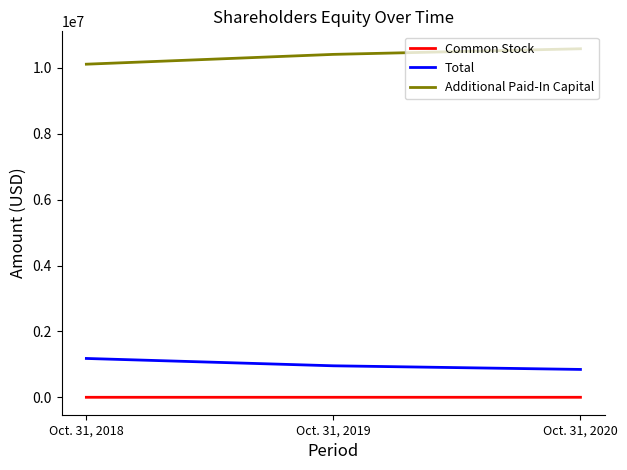

List the labels in order of Total value, largest first.

Oct. 31, 2018, Oct. 31, 2019, Oct. 31, 2020